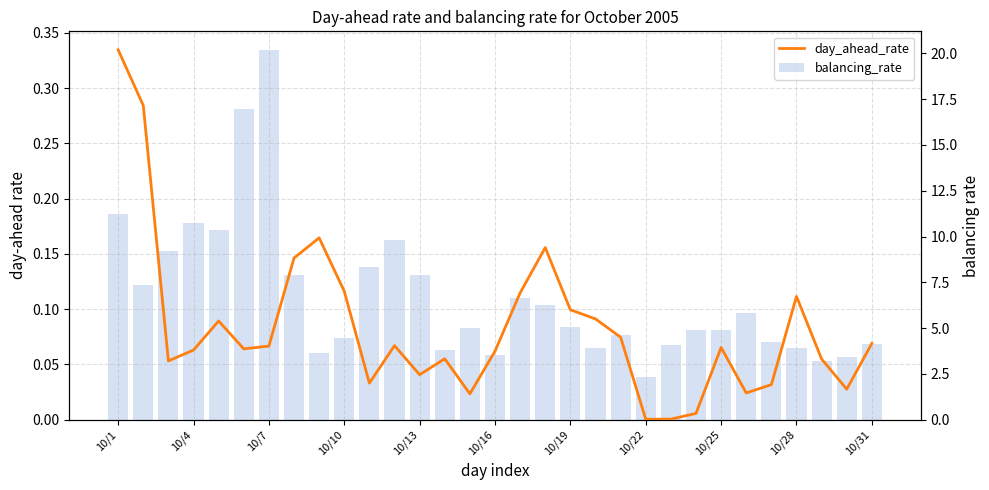

What value does the balancing_rate series have at 10/19?

5.1